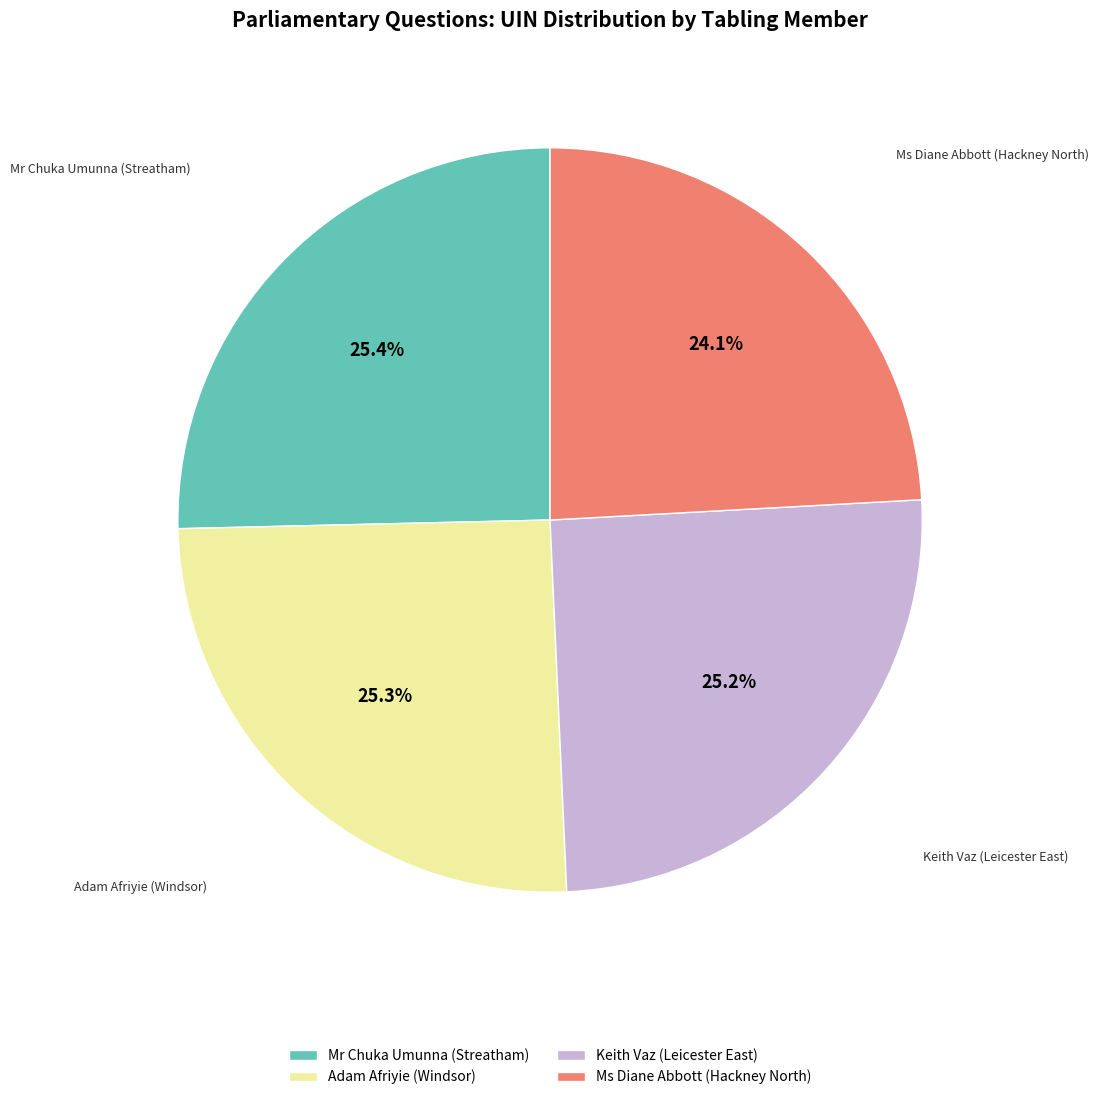

Count the number of slices in the pie.

4